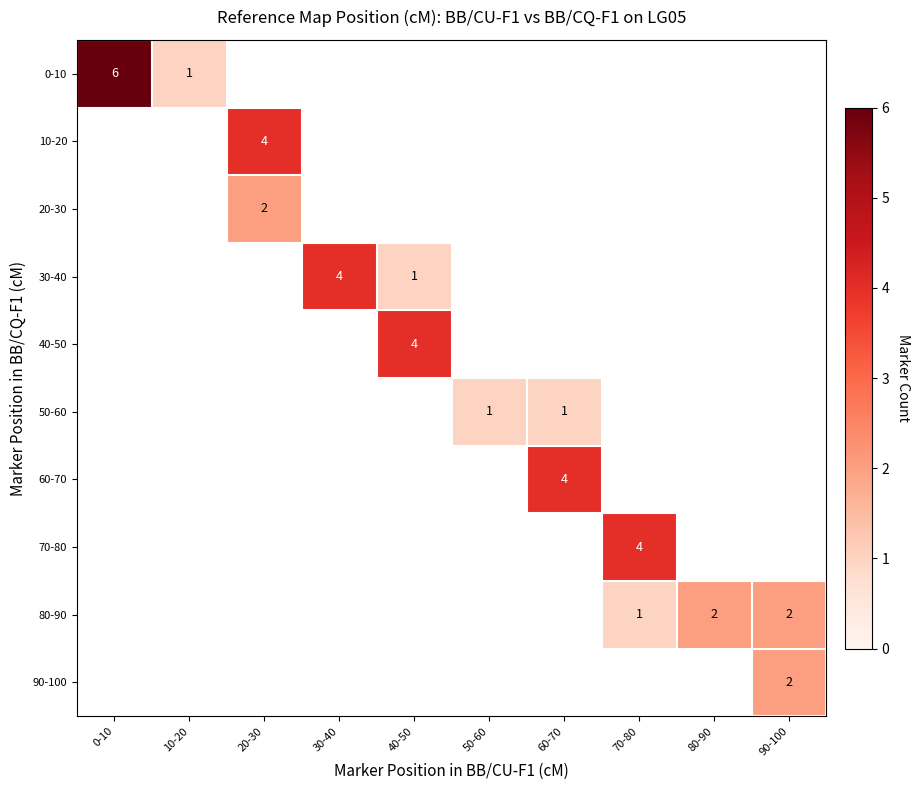

What is the greatest value displayed?

6.0